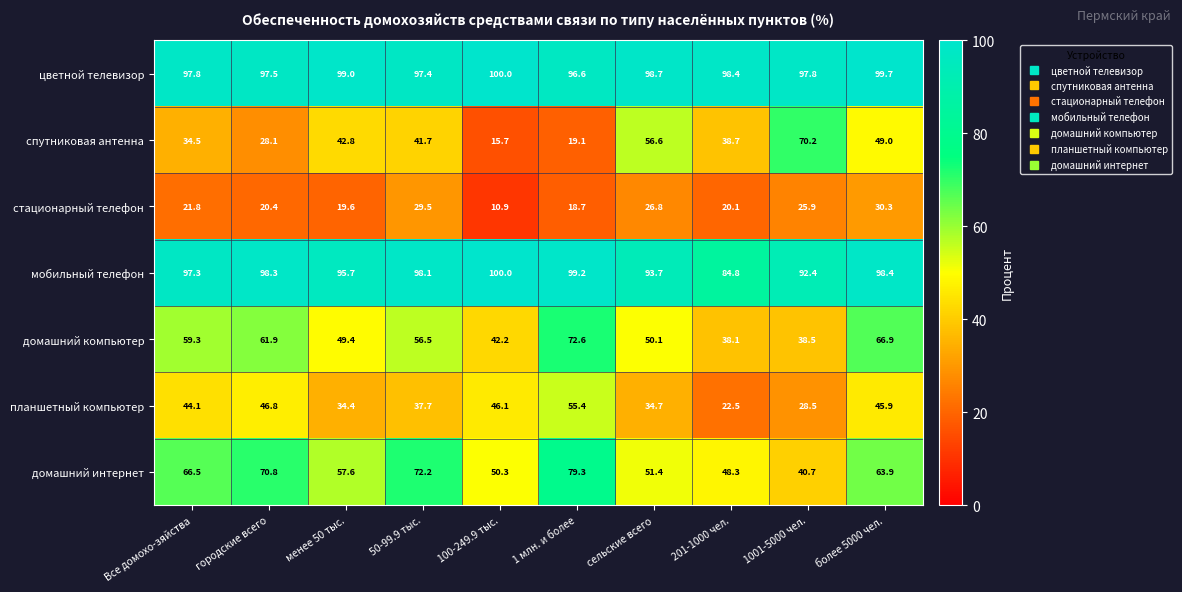

The спутниковая антенна series shows 15.2 at Все домохо-зяйства. True or false?

False